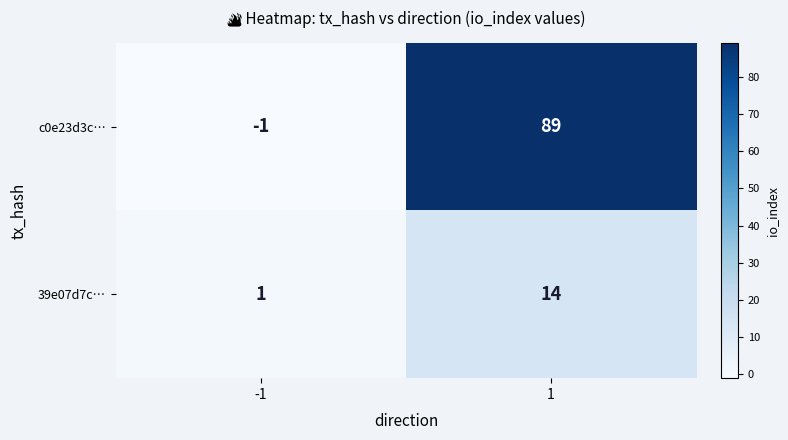

True or false: 39e07d7c… has a value of 7 at 1.

False